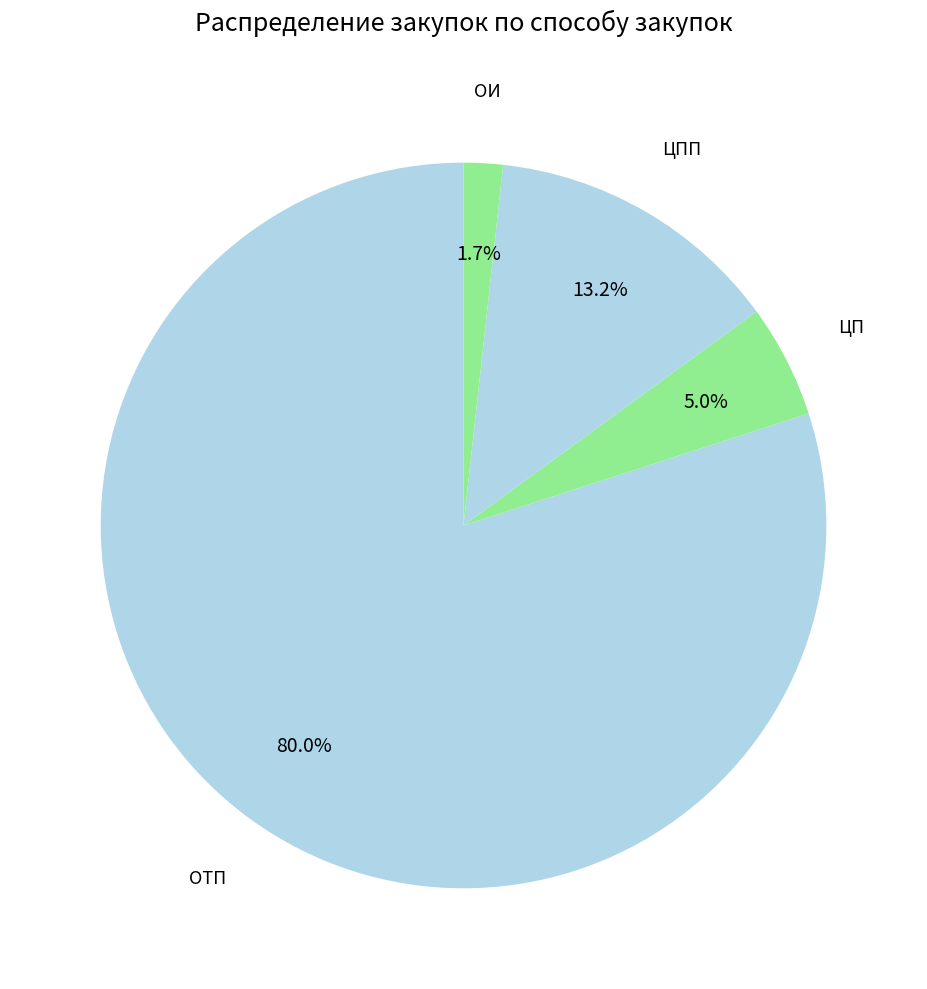

Rank the categories by value from highest to lowest.

ОТП, ЦПП, ЦП, ОИ